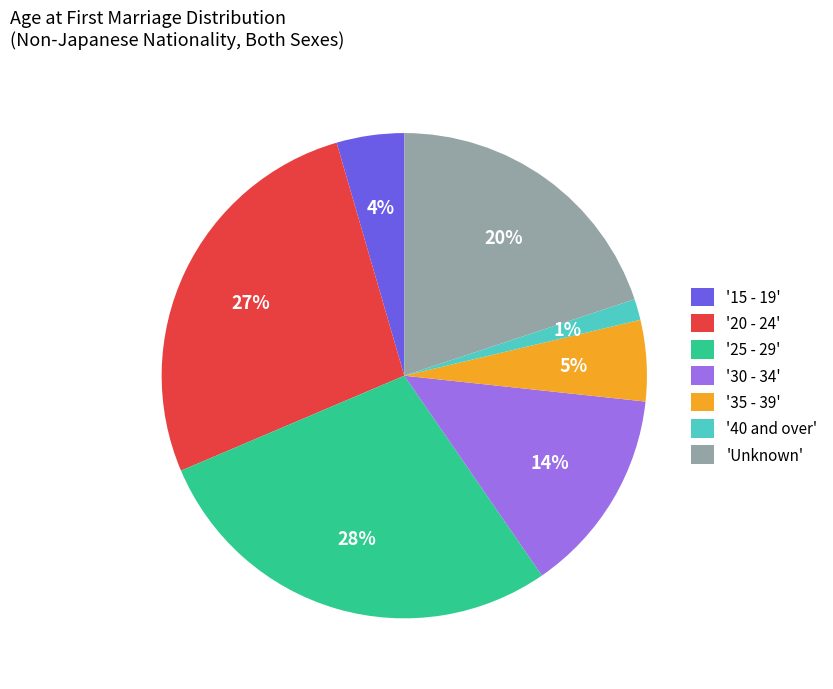

To the nearest percent, what percentage of the pie is '20 - 24'?

27%